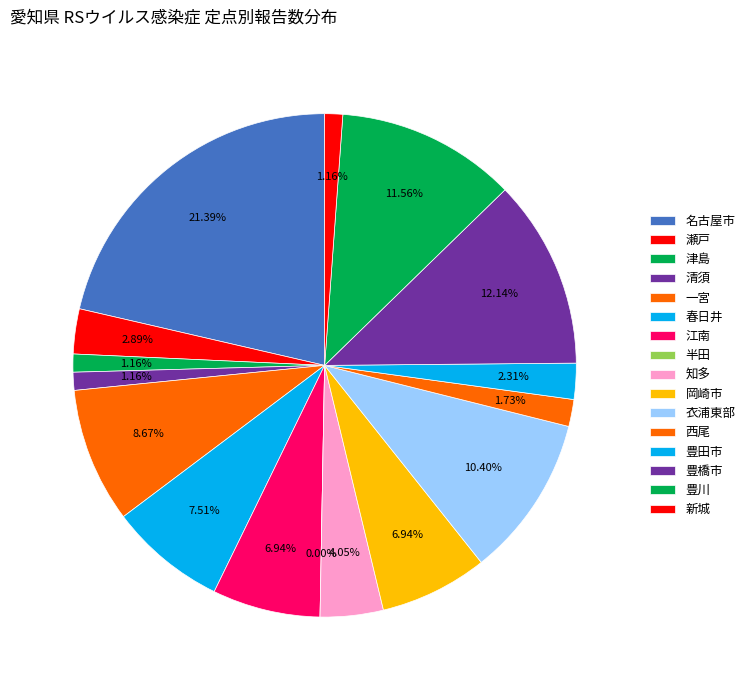

True or false: 新城 accounts for 1% of the total.

False